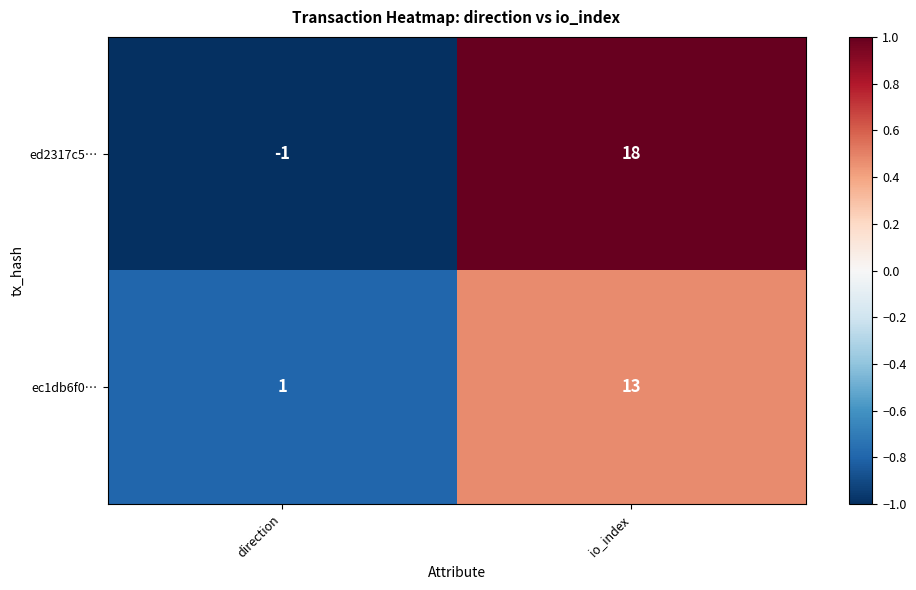

How many data points in ec1db6f0… are less than 13?

1